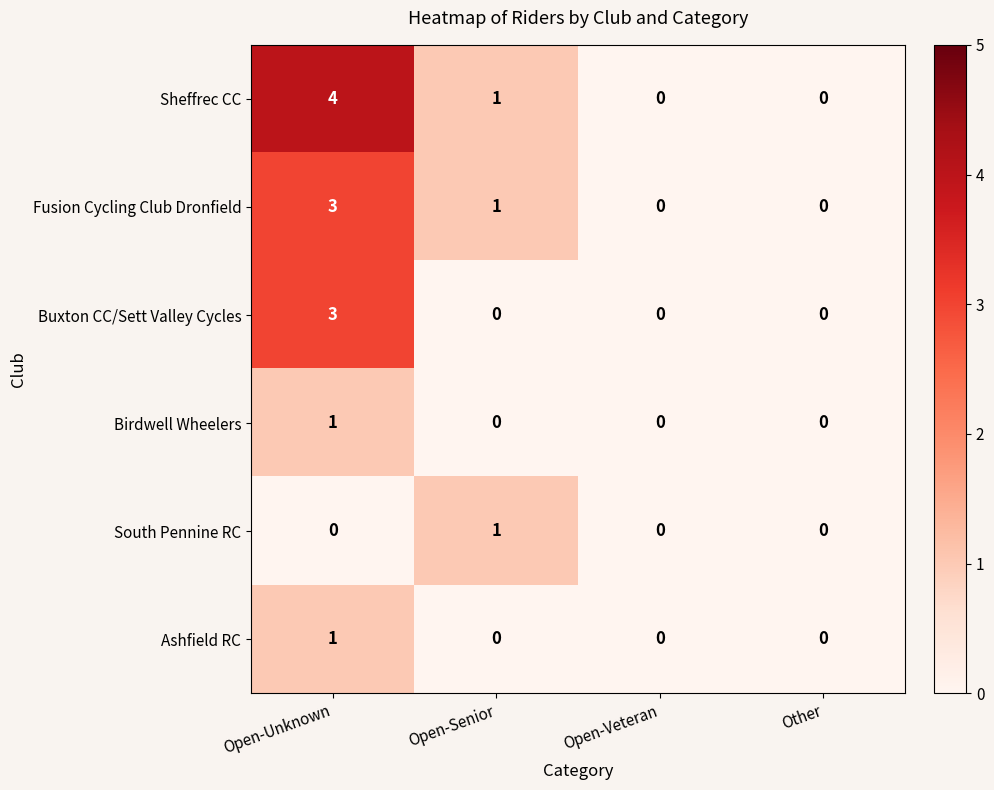

What is the maximum value for Fusion Cycling Club Dronfield?

3